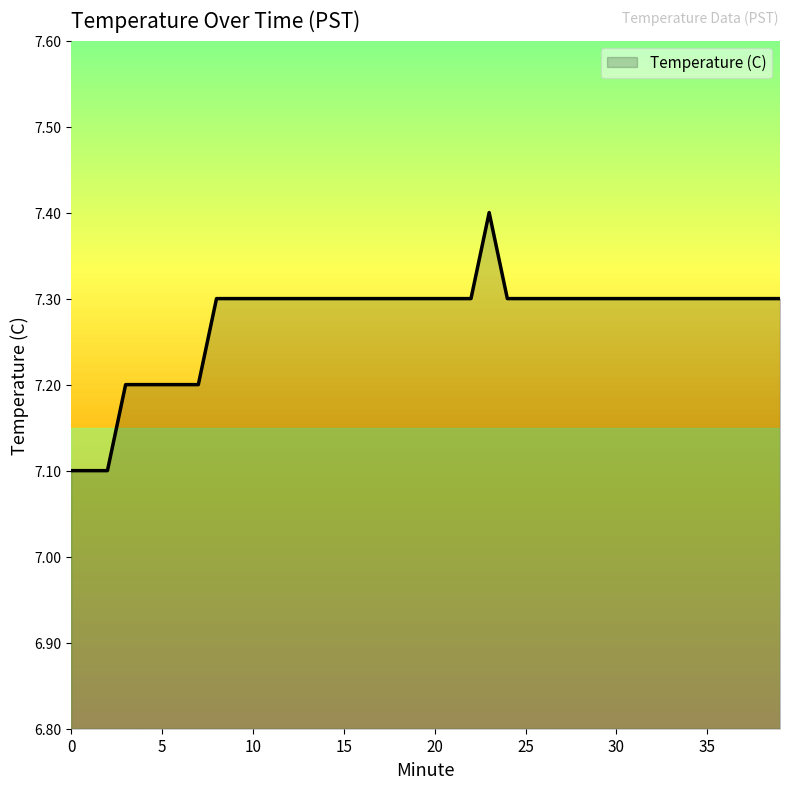

What is the difference between the maximum and minimum values?

0.3